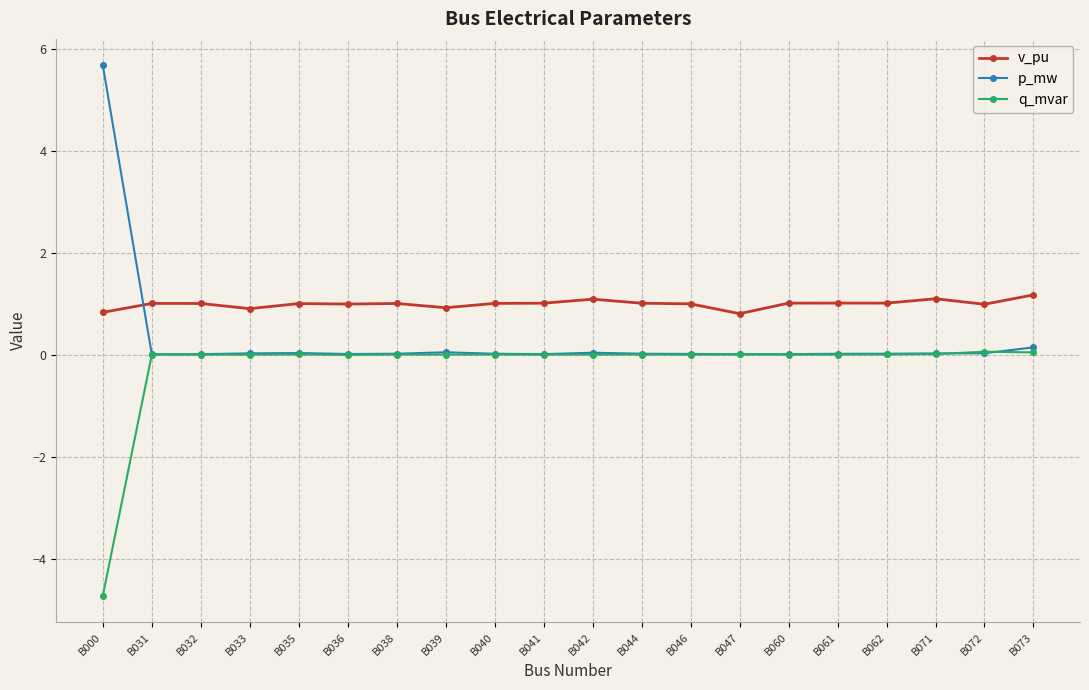

True or false: q_mvar has more than 2 interior local peaks.

True